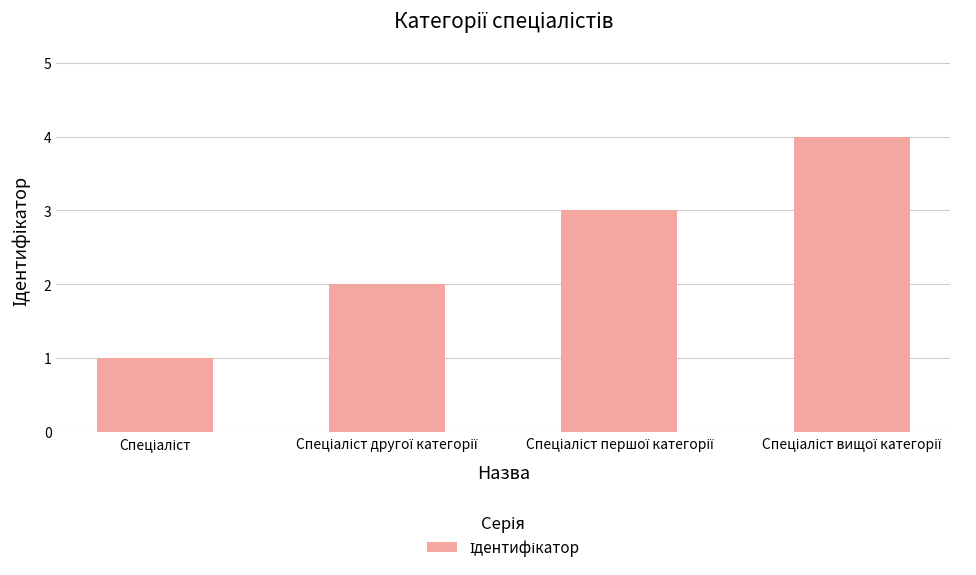

What is the greatest value displayed?

4